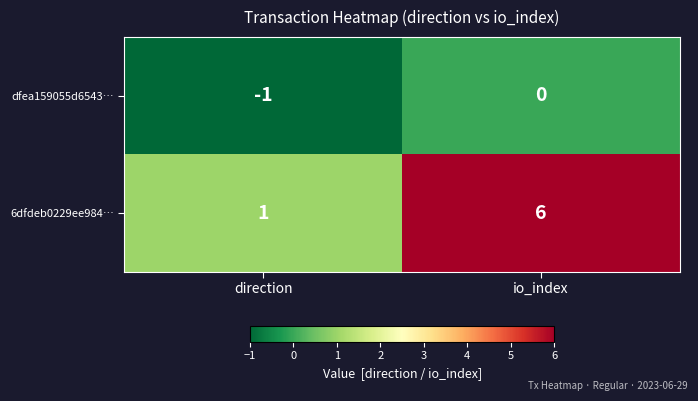

Which series has the widest spread of values?

6dfdeb0229ee984…